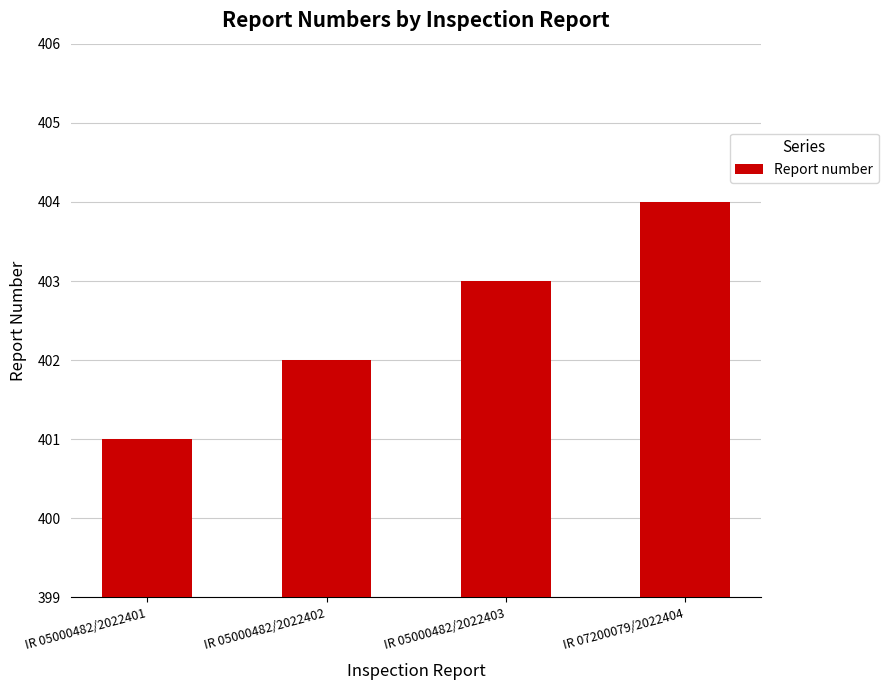

Which label corresponds to the smallest value in the chart?

IR 05000482/2022401